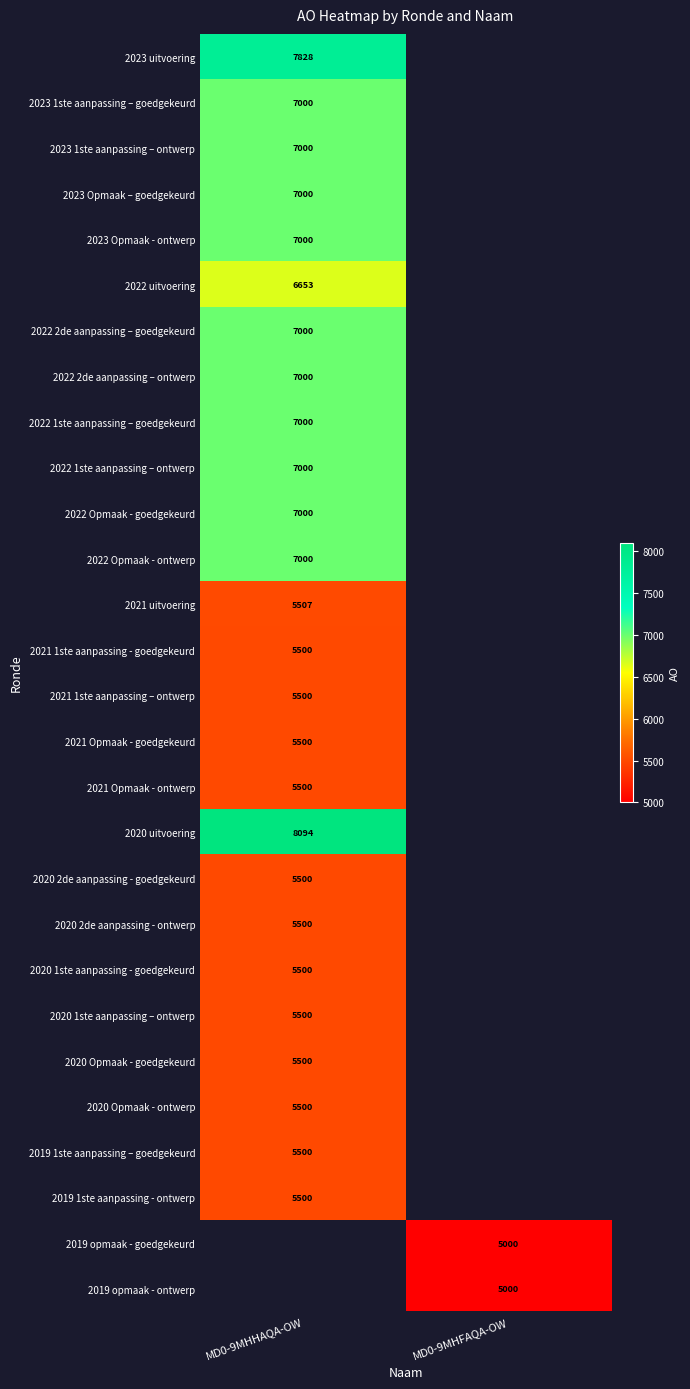

What is the smallest value displayed?

5000.0